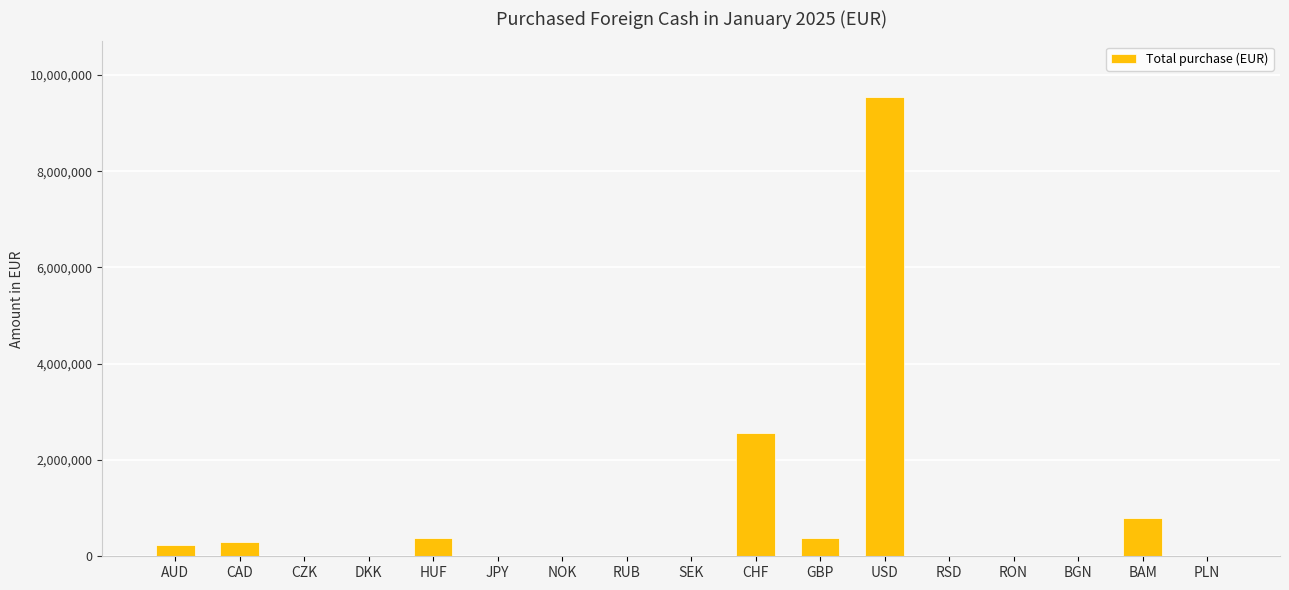

What is the ratio of the value at JPY to the value at NOK?

9.3